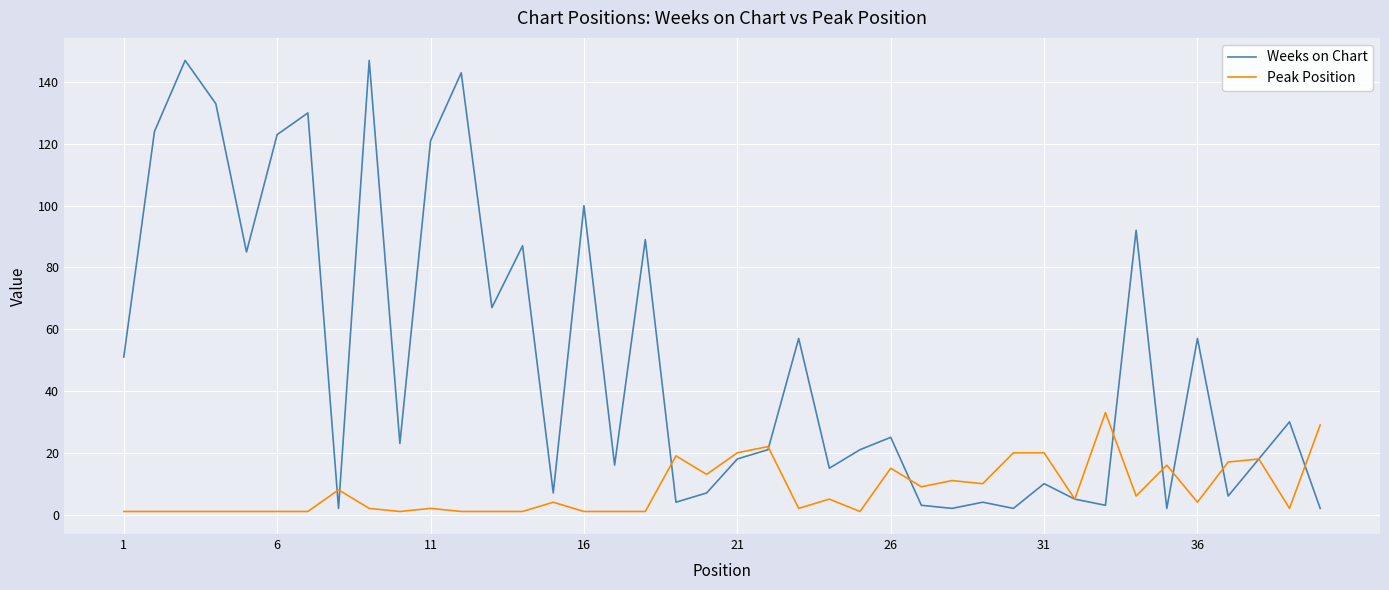

What is the highest value of the Peak Position series?

33